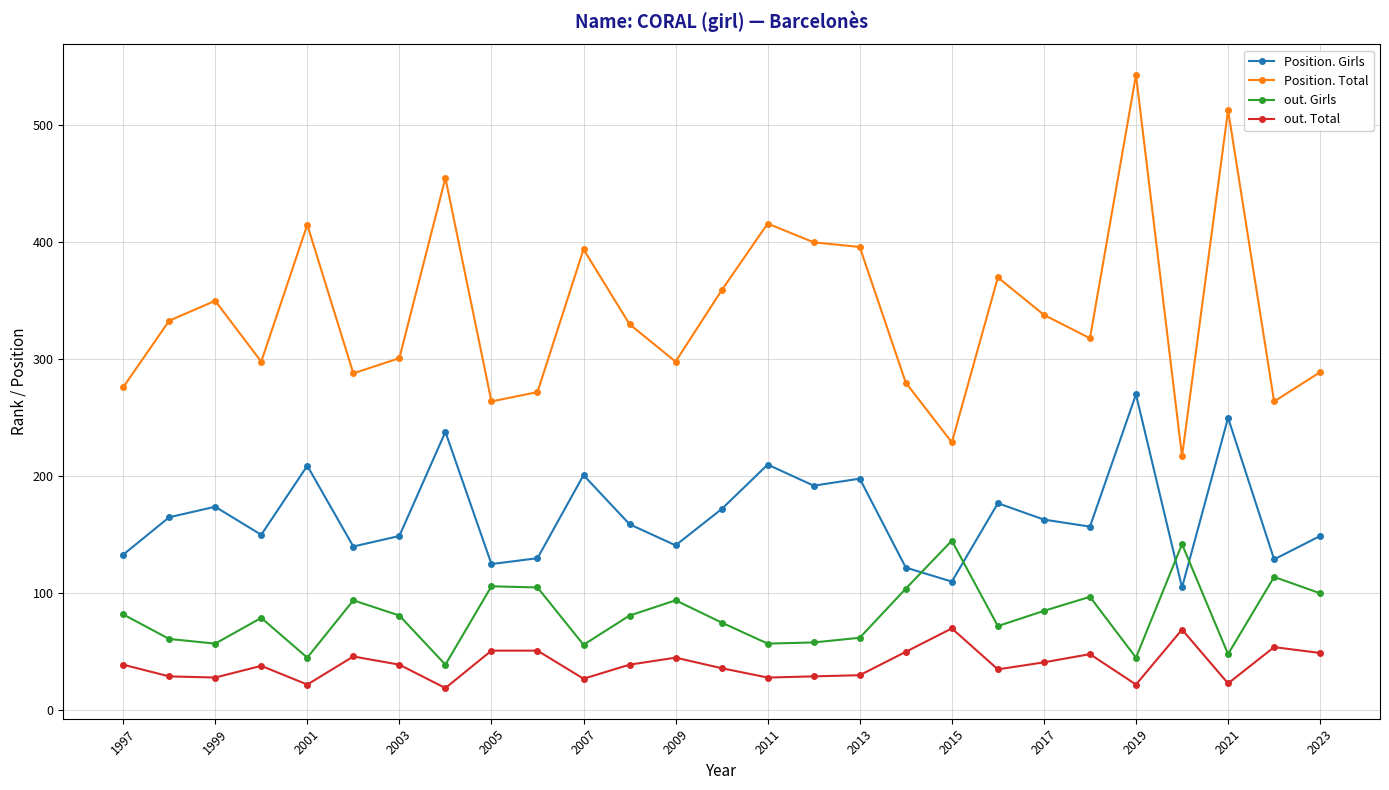

Which series has the widest spread of values?

Position. Total